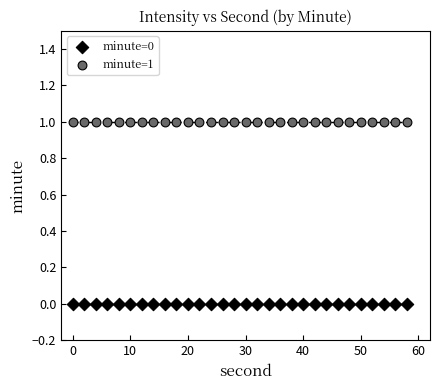

Which series reaches the maximum Y coordinate?

minute=1